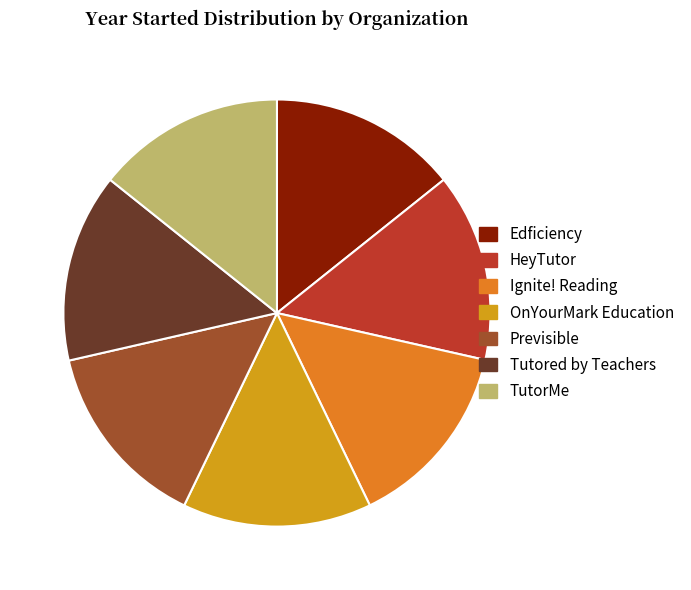

Is there any slice that represents more than half of the pie?

No